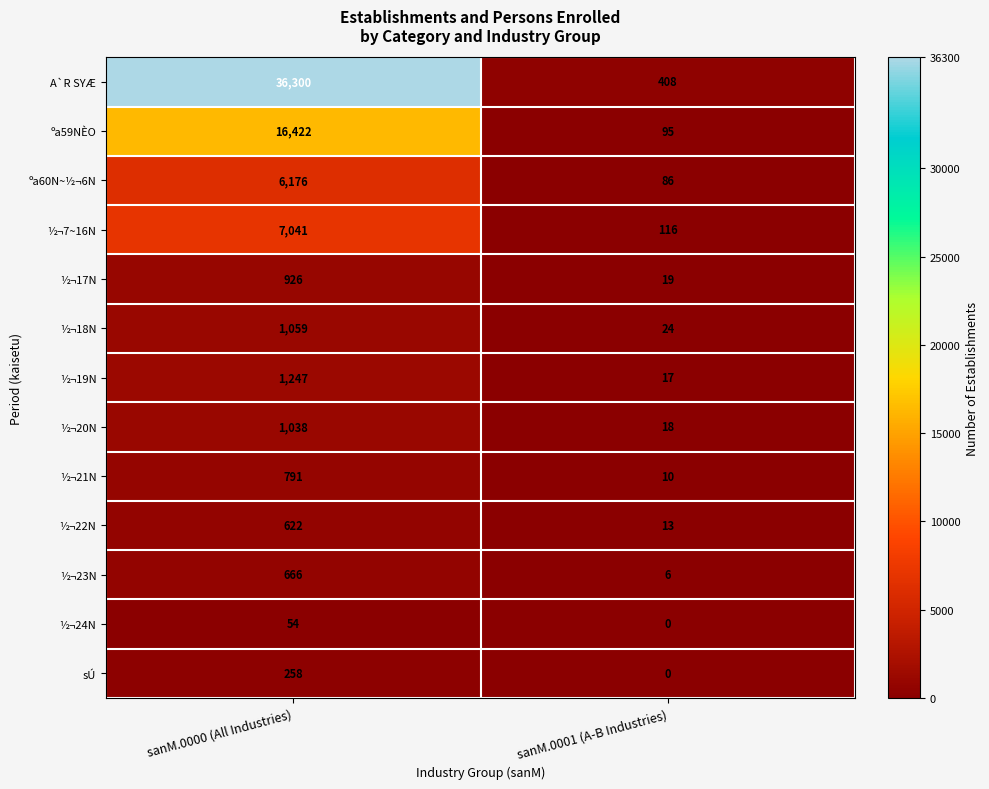

What is the maximum value shown in the chart?

36300